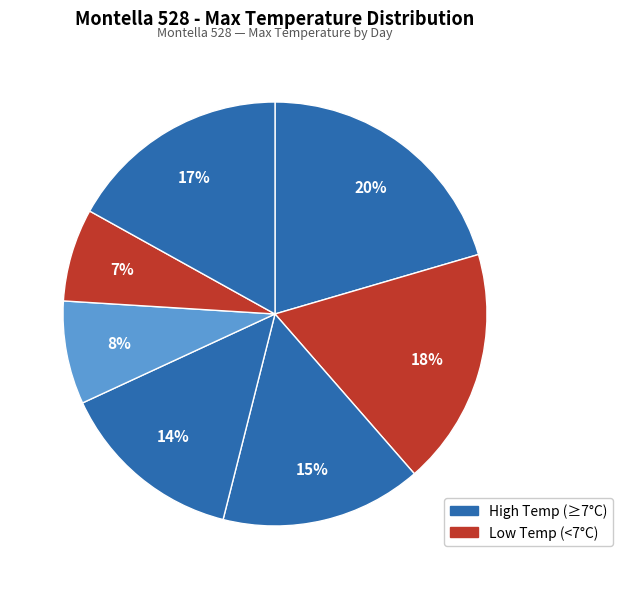

How many slices are in this pie chart?

7